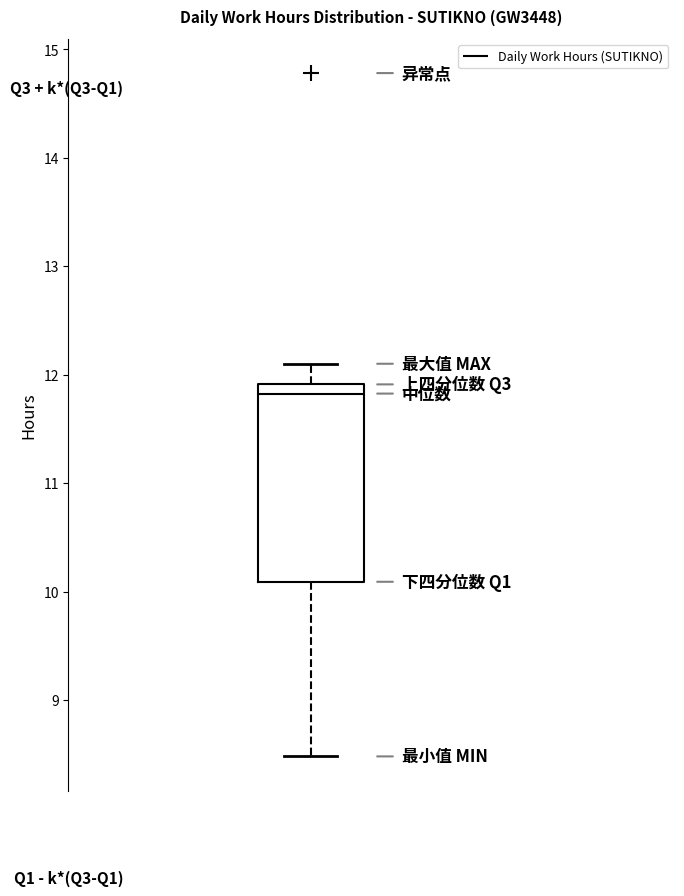

Where does the upper whisker of the box end on the y-axis? The values are not printed on the chart, so give them approximately, as read against the axis.

12.1